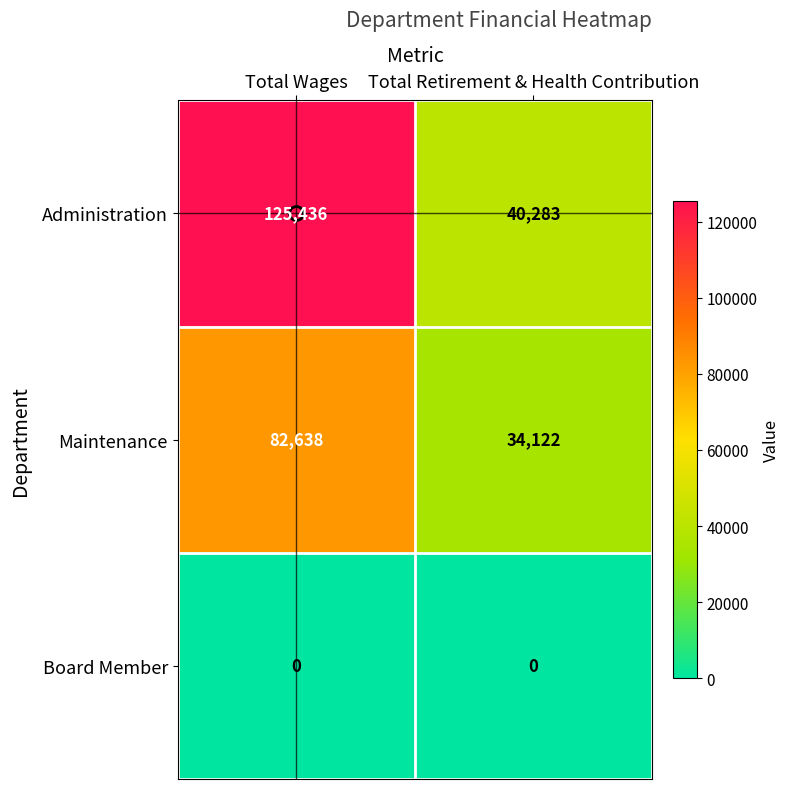

Where is Administration nearest to the value 82859?

Total Retirement & Health Contribution